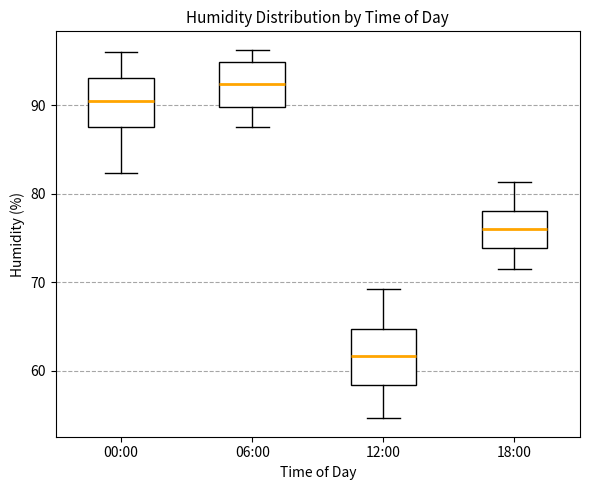

Which box's median line is the lowest?

12:00